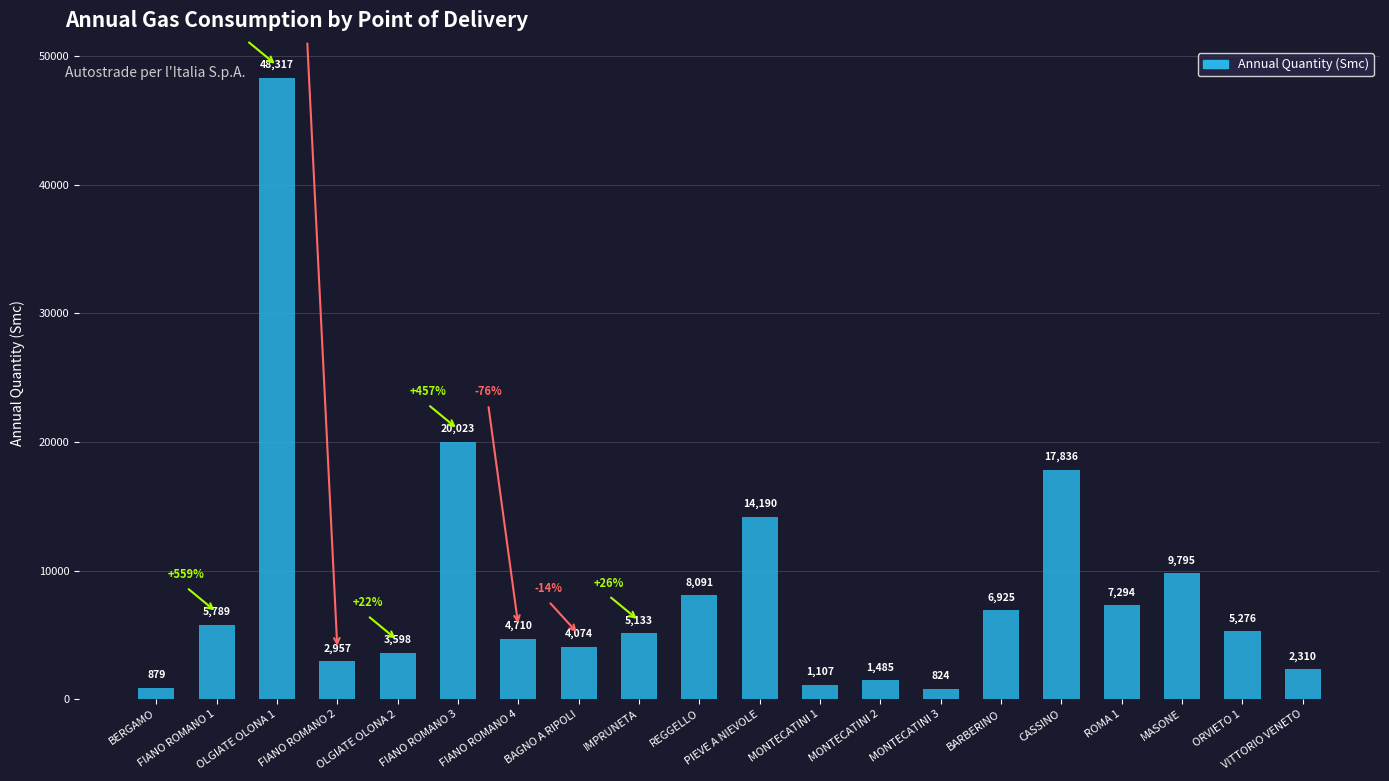

What is the ratio of the value at BAGNO A RIPOLI to the value at FIANO ROMANO 1?

0.7